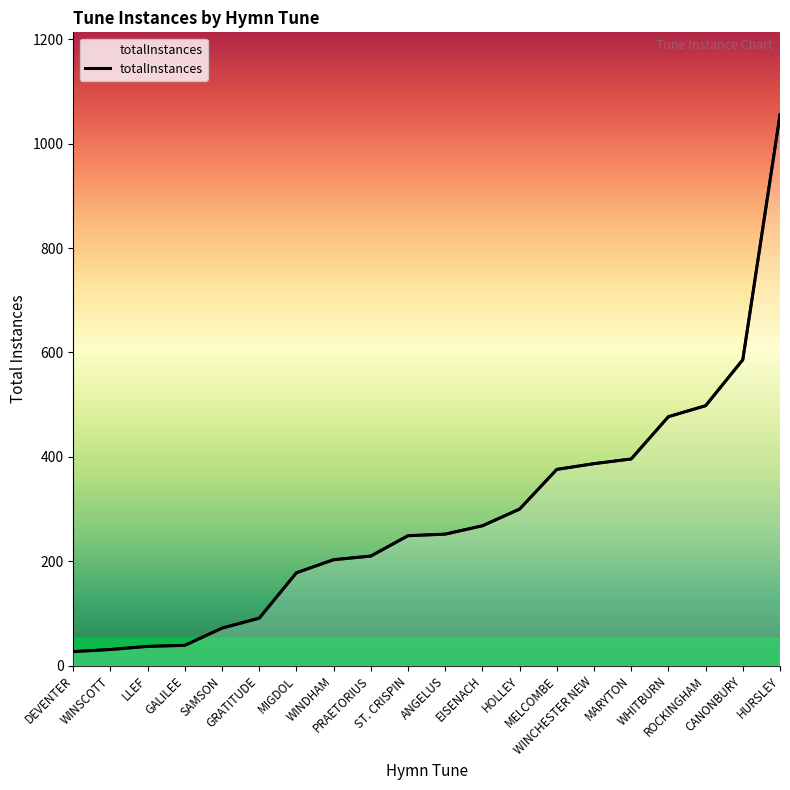

The chart shows a value of 210 at PRAETORIUS. True or false?

True